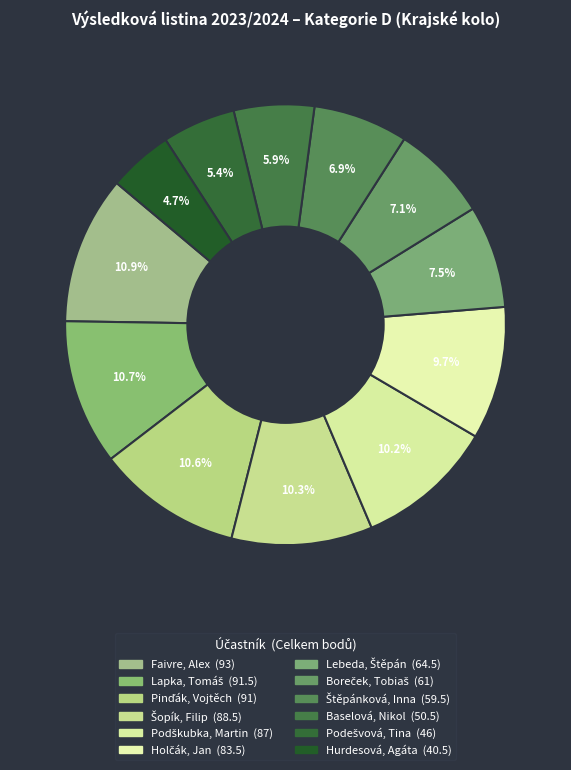

What percentage is the Holčák, Jan slice, to the nearest percent?

10%